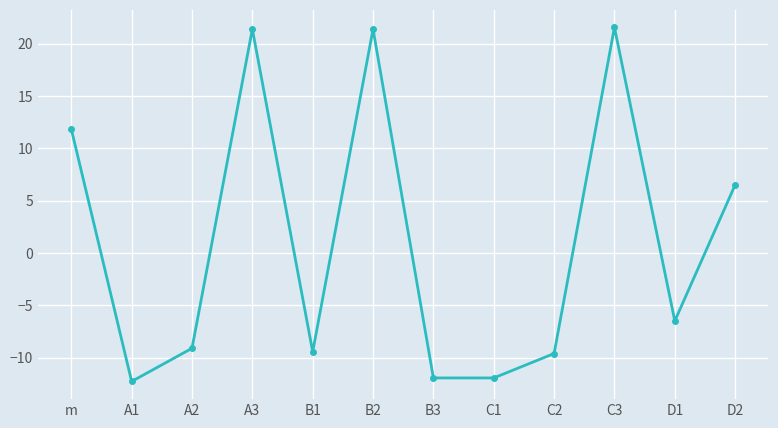

Reading left to right, list all the values displayed in this chart.

m=11.8	A1=-12.3	A2=-9.1	A3=21.4	B1=-9.4	B2=21.4	B3=-11.9	C1=-11.9	C2=-9.6	C3=21.6	D1=-6.5	D2=6.5